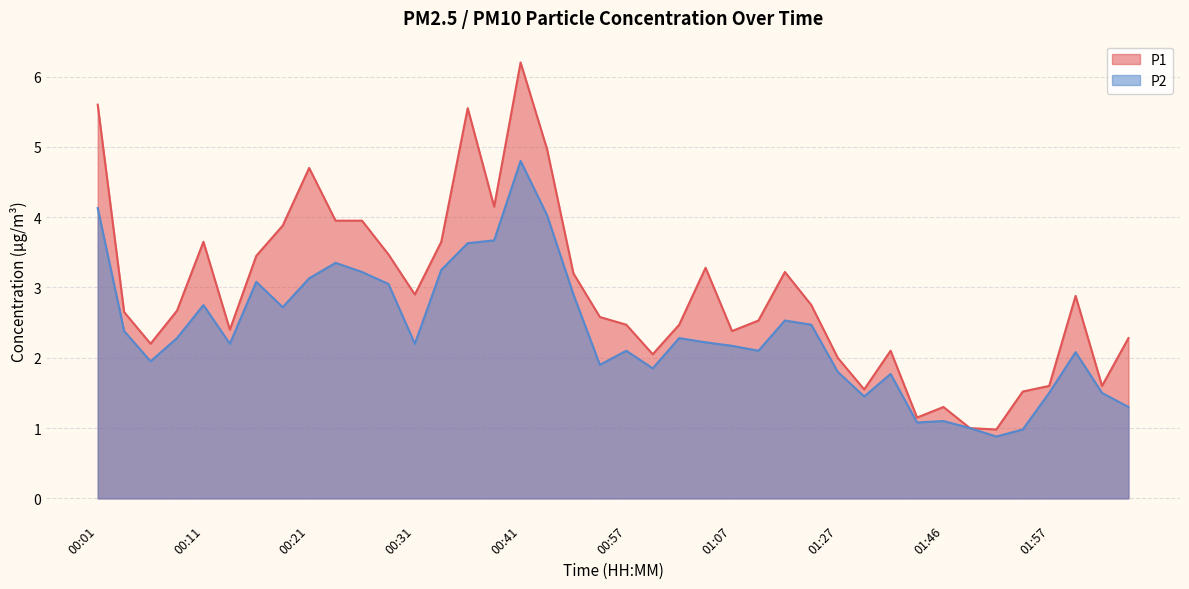

Which series has the largest total across all categories?

P1